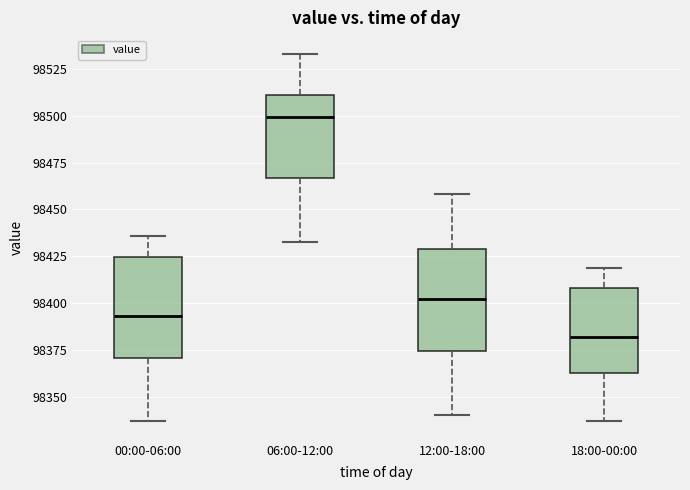

Reading left to right, read every box against the y-axis: the position of its median line, the range the box covers, and the ends of its whiskers. The values are not printed on the chart, so give them approximately, as read against the axis.

00:00-06:00: median 98395, box 98370 to 98425, whiskers 98335 to 98435
06:00-12:00: median 98500, box 98465 to 98510, whiskers 98435 to 98535
12:00-18:00: median 98400, box 98375 to 98430, whiskers 98340 to 98460
18:00-00:00: median 98380, box 98365 to 98410, whiskers 98335 to 98420